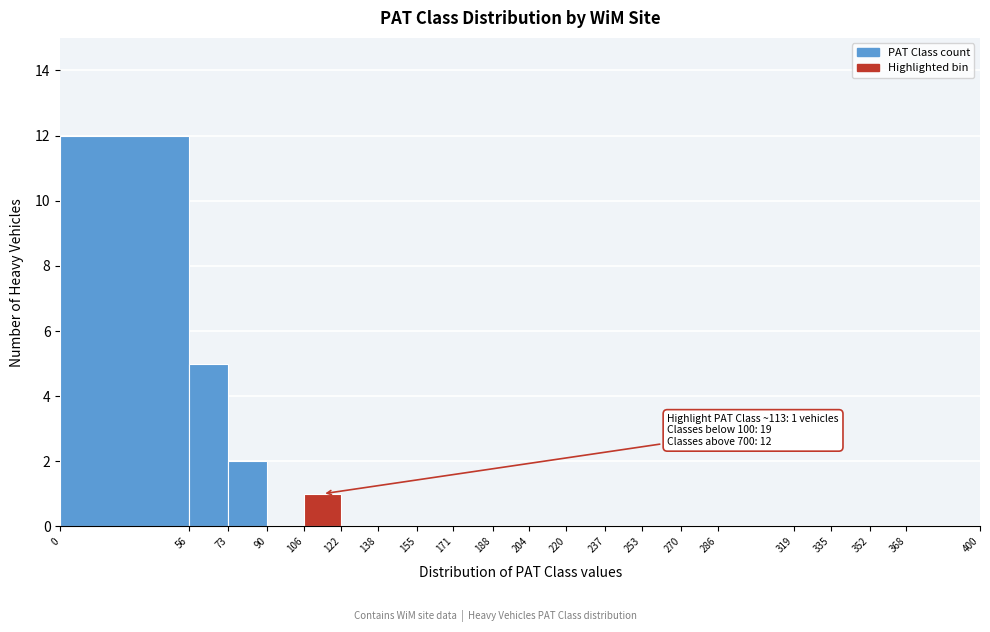

Over which range of the x-axis is the bar tallest?

0 to 56